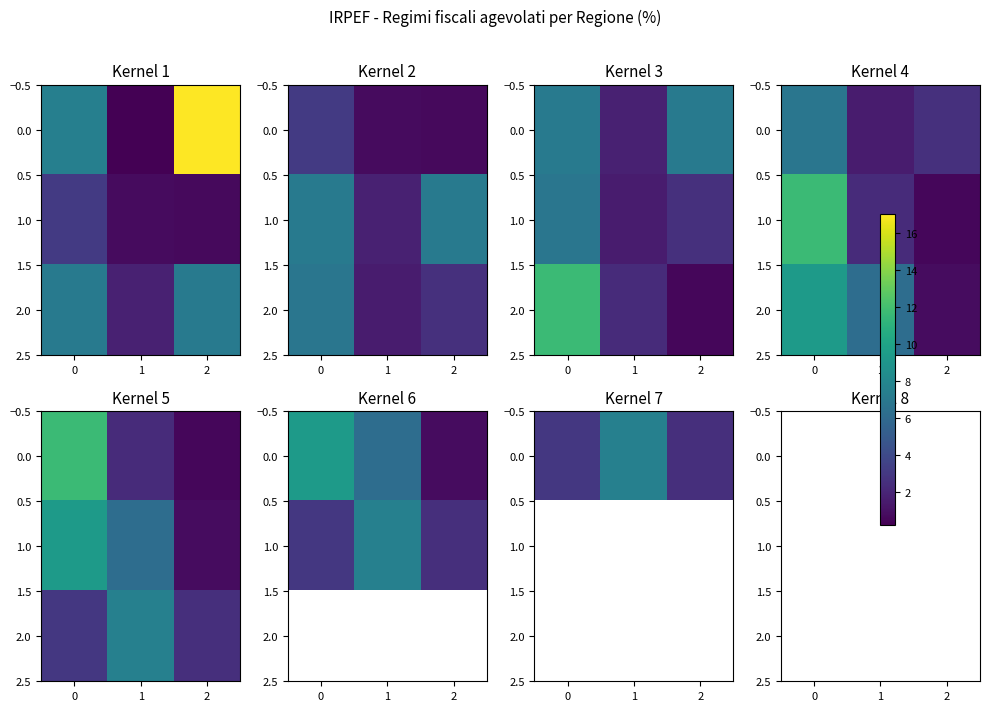

At 2, list the series in order from largest to smallest.

0.0, 1.0, 2.0